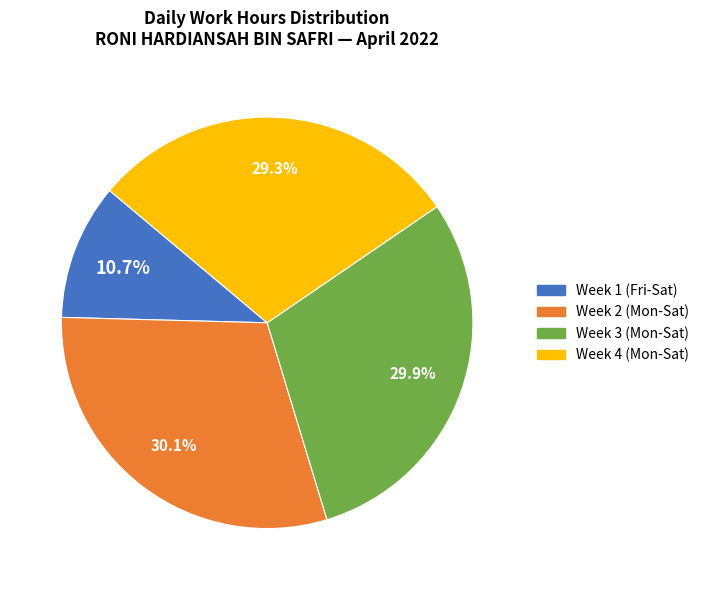

Does any single category account for the majority?

No